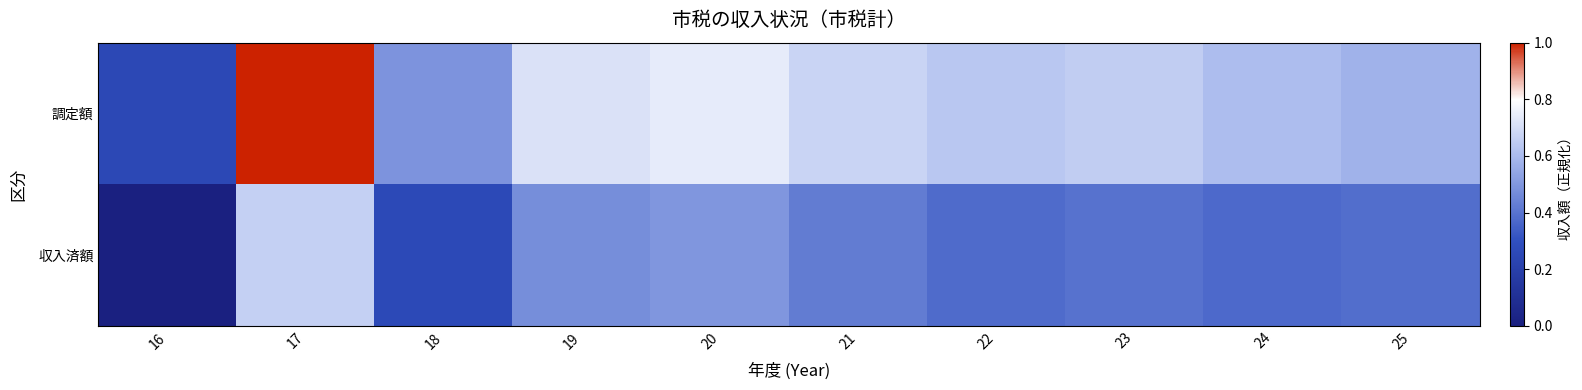

At which category does the chart reach its peak across all series?

17